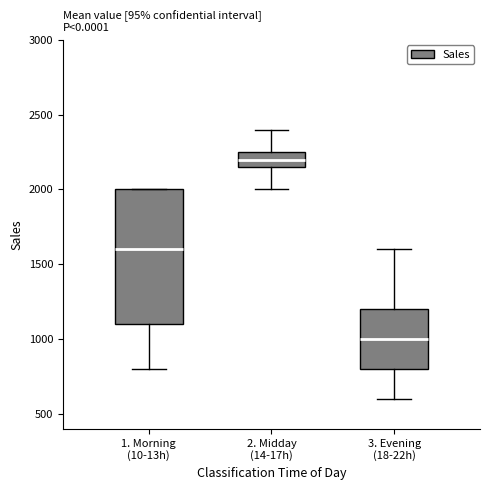

Reading left to right, transcribe this box plot: for each box, give where its median line is, the range the box spans, and where its two whiskers end, as read against the y-axis. The values are not printed on the chart, so give them approximately, as read against the axis.

1. Morning (10-13h): median 1600, box 1100 to 2000, whiskers 800 to 2000
2. Midday (14-17h): median 2200, box 2150 to 2250, whiskers 2000 to 2400
3. Evening (18-22h): median 1000, box 800 to 1200, whiskers 600 to 1600